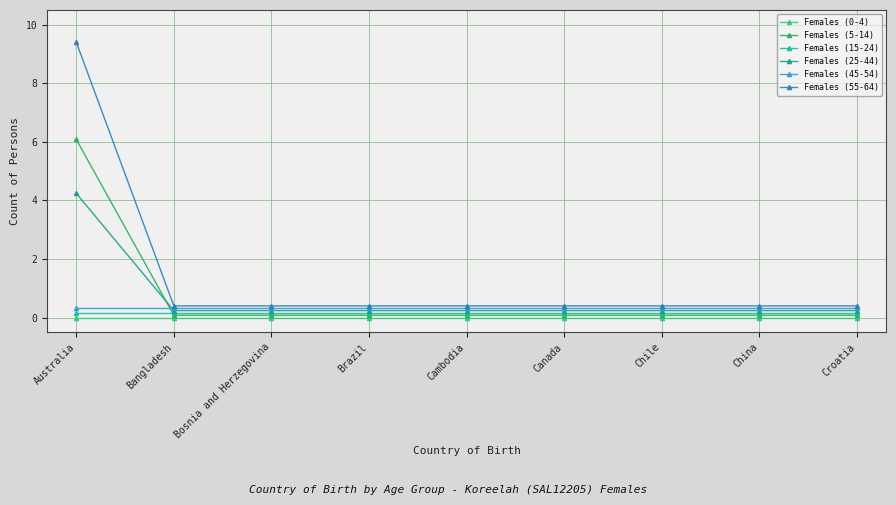

How many lines are shown in the chart?

6